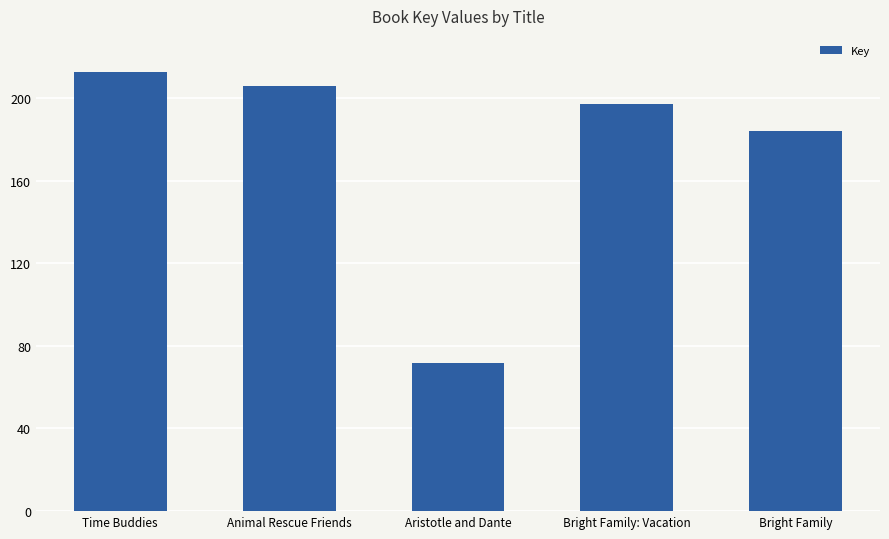

Are the bars horizontal?

No